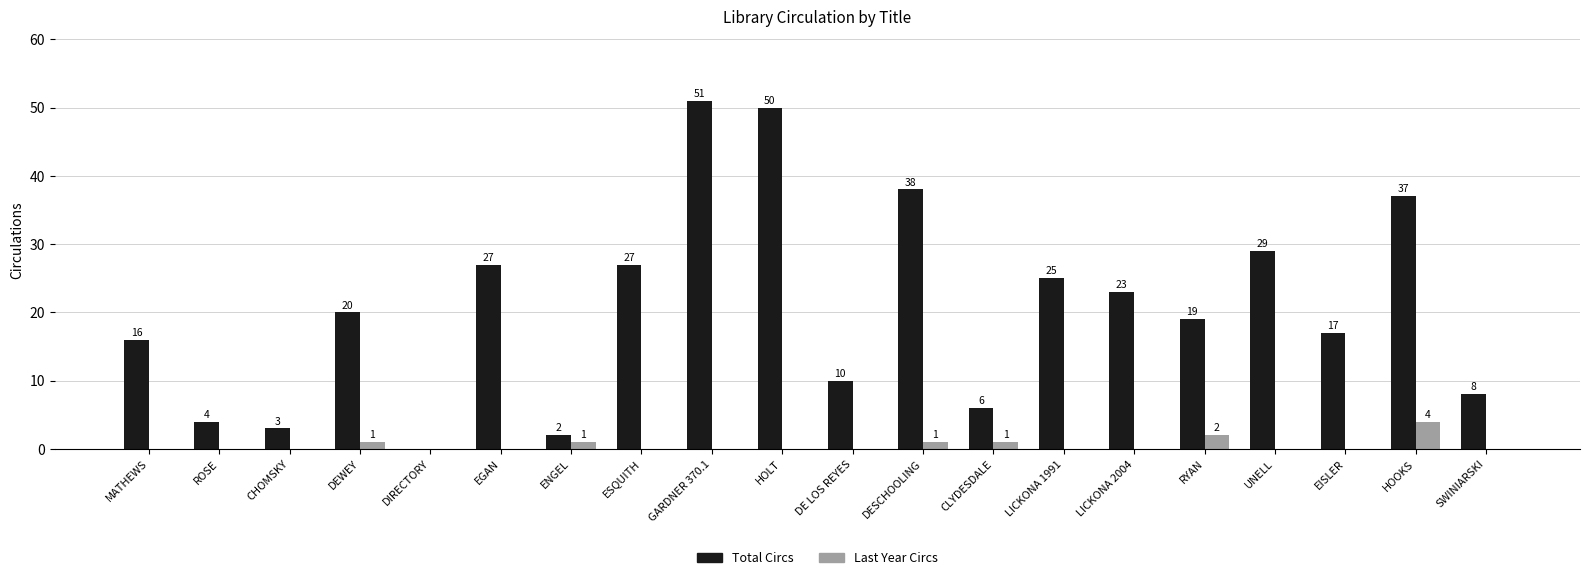

What is the sum of all Total Circs values?

412